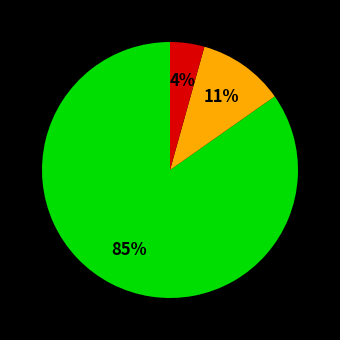

Is there any slice that represents more than half of the pie?

Yes